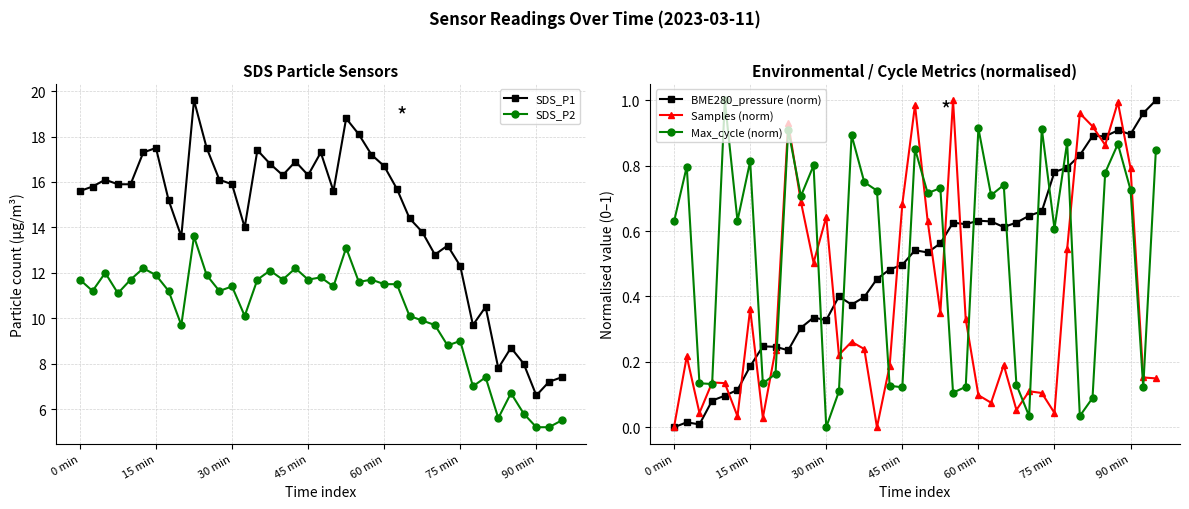

Which series has the largest total across all categories?

SDS_P1